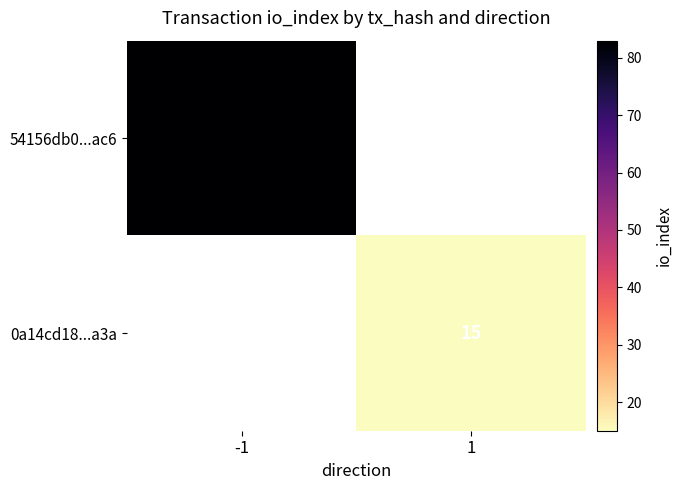

How many data points does each series have?

2